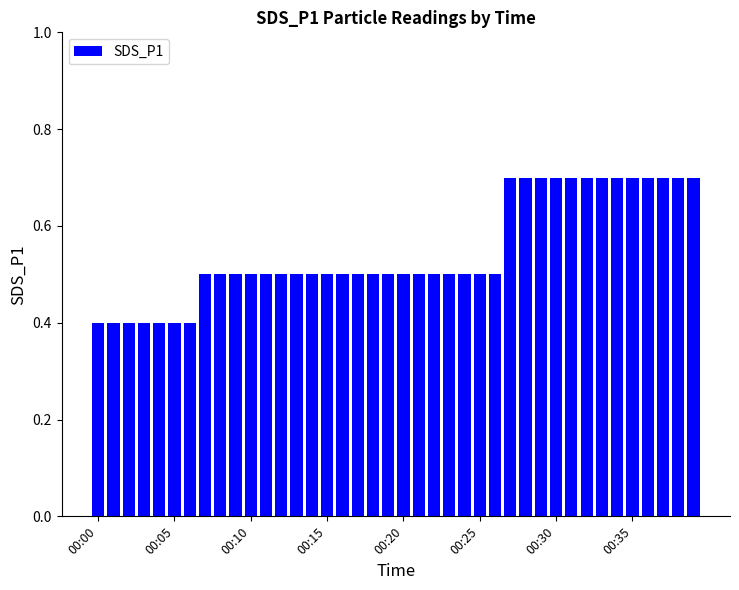

What is the minimum value shown in the chart?

0.4